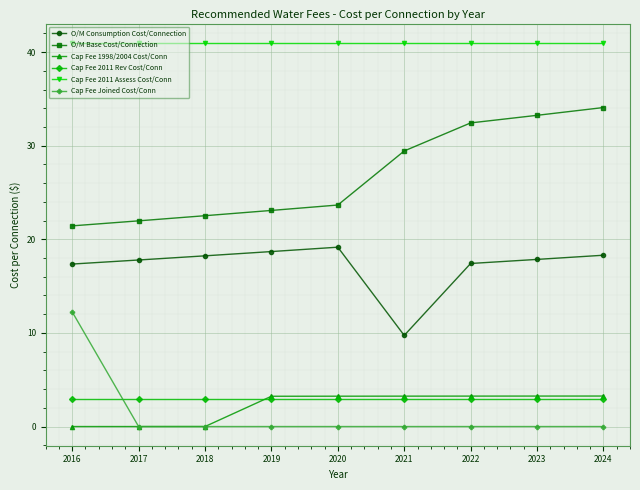

The Cap Fee 1998/2004 Cost/Conn series shows 3.3 at 2024. True or false?

True